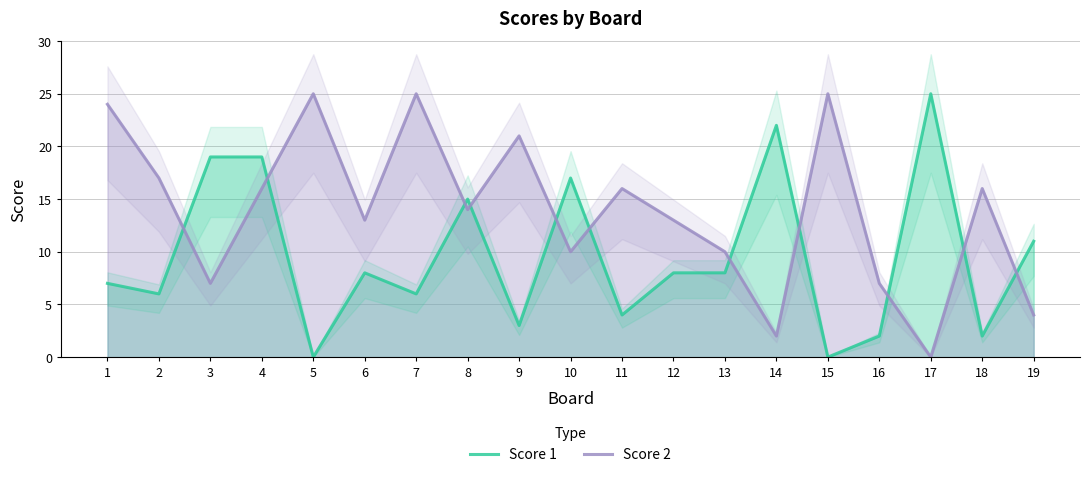

How many values in the Score 1 series exceed 8?

7